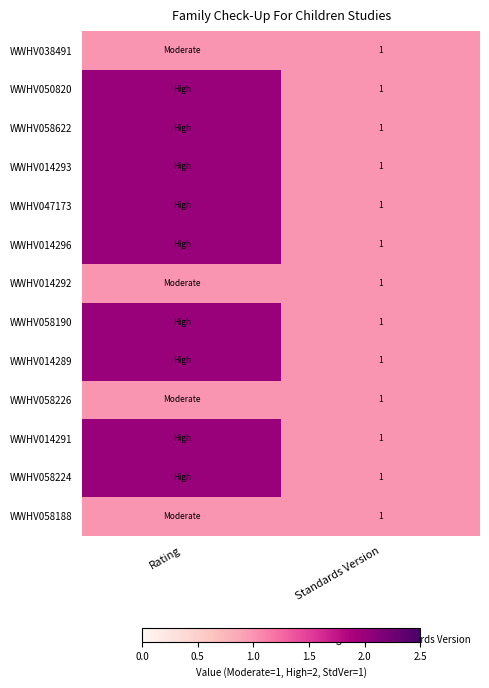

What is the total value across all series at Standards Version?

13